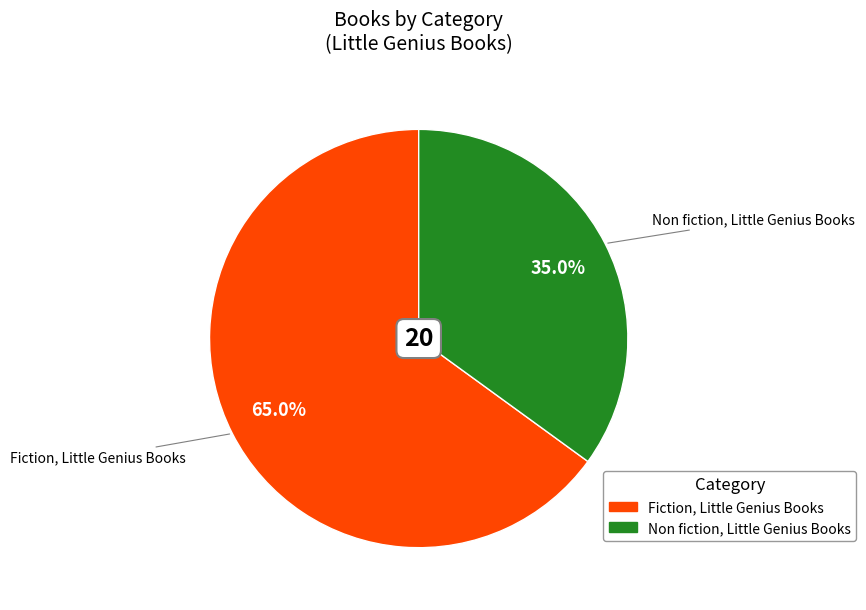

What percentage is NOT represented by Non fiction, Little Genius Books?

65.0%